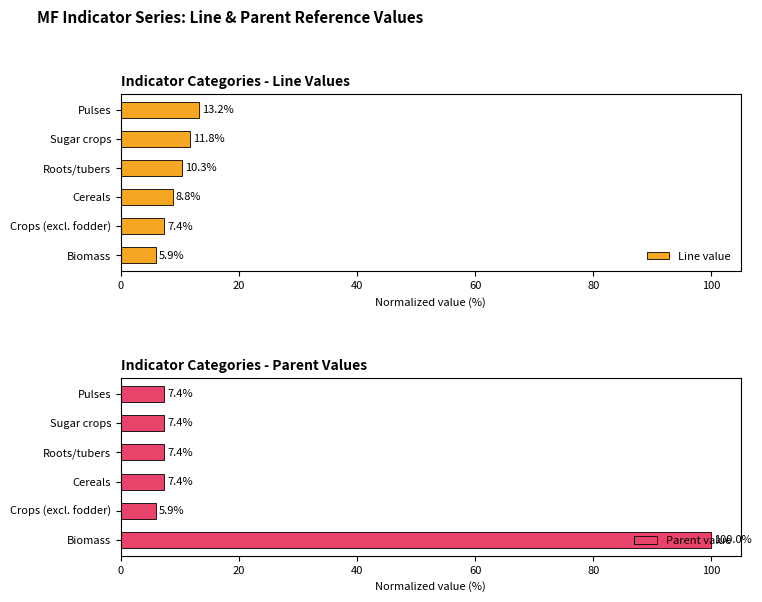

The value of Parent value at Biomass is 100.0. True or false?

True